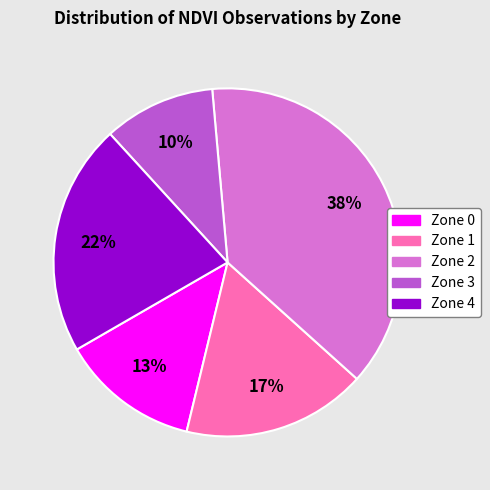

Rank the categories by value from highest to lowest.

Zone 2, Zone 4, Zone 1, Zone 0, Zone 3